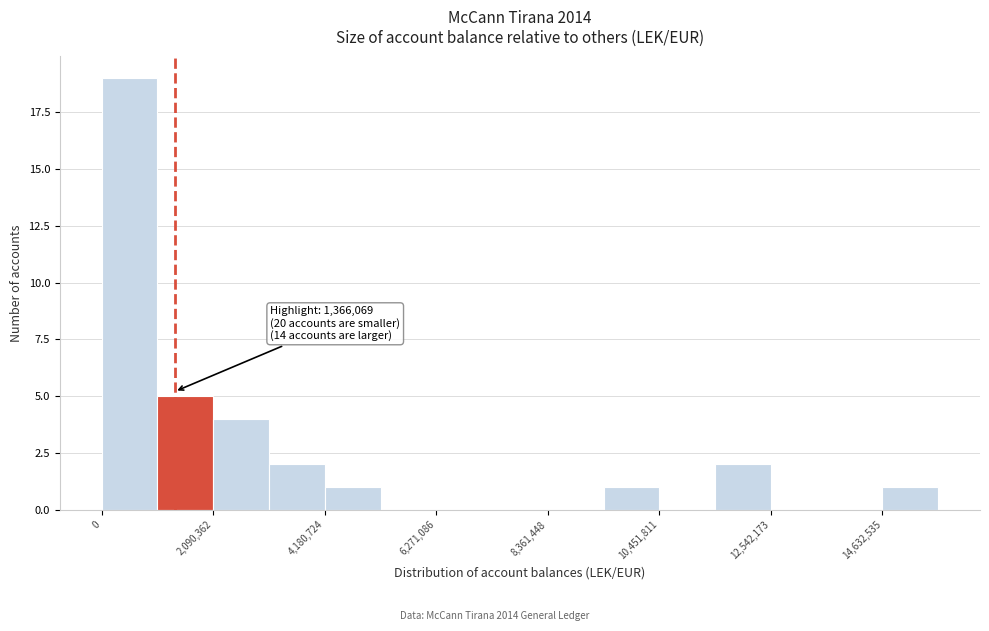

Read against the x-axis, roughly where is the centre of the tallest bar?

500000